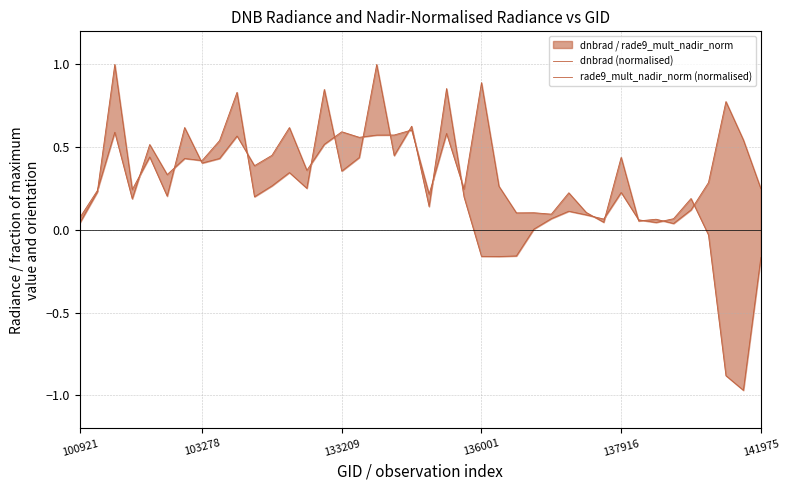

What is the sum of all rade9_mult_nadir_norm (normalised) values?

8.5